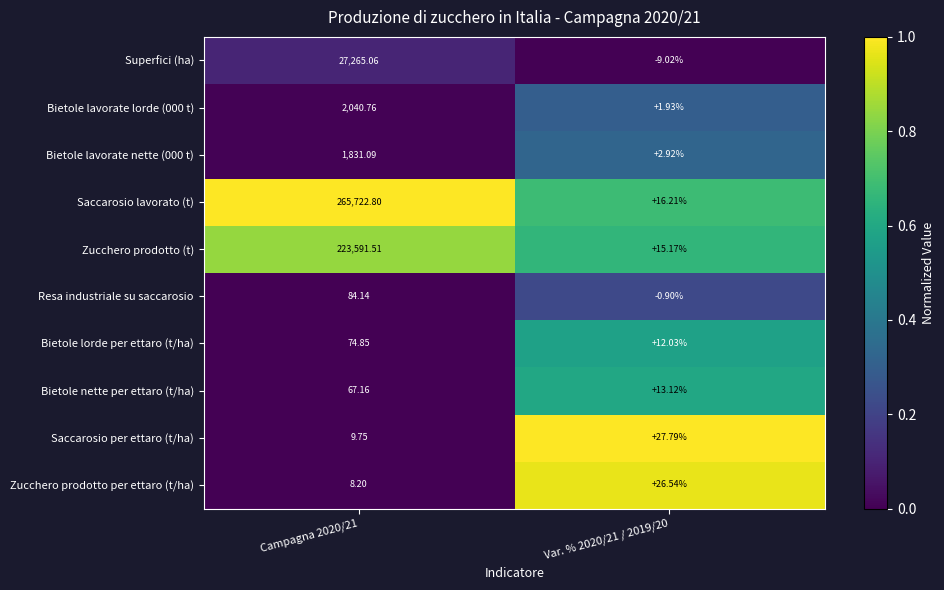

Is the value of Zucchero prodotto per ettaro (t/ha) at Campagna 2020/21 greater than the value of Bietole lavorate lorde (000 t) at Var. % 2020/21 / 2019/20?

Yes